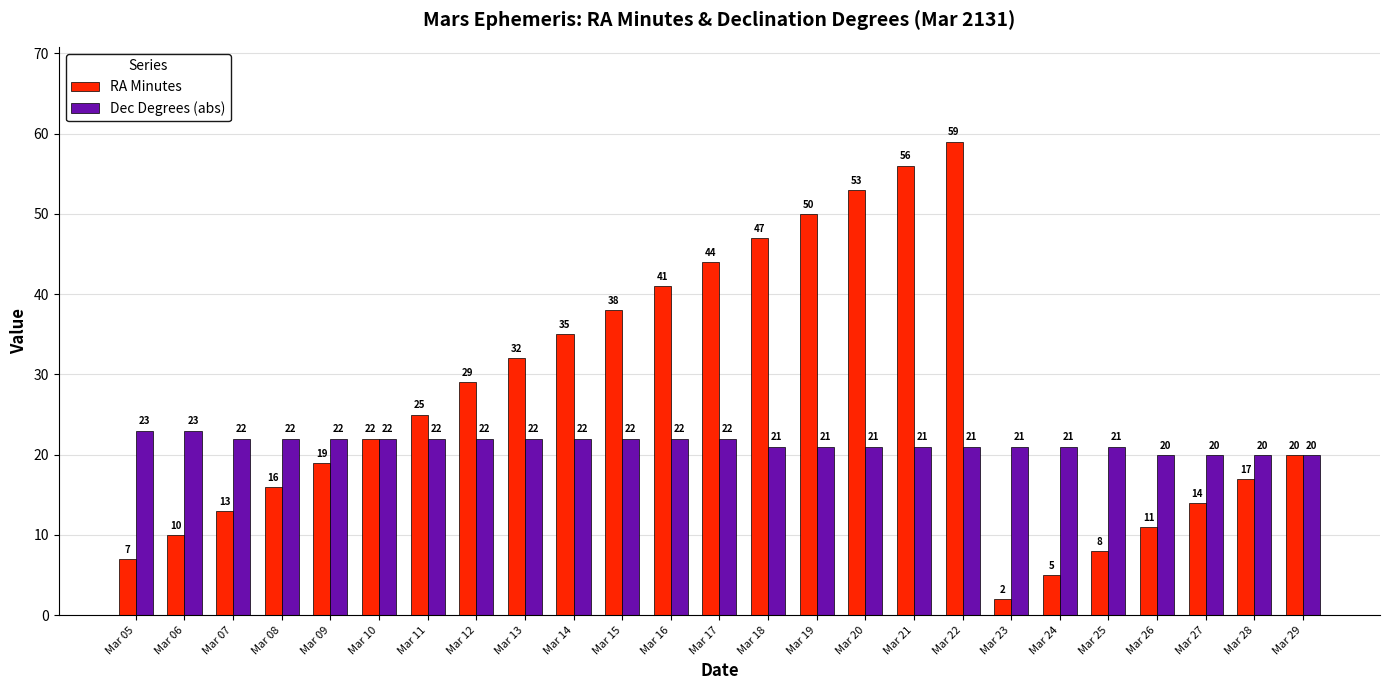

At which label does RA Minutes reach its peak?

Mar 22